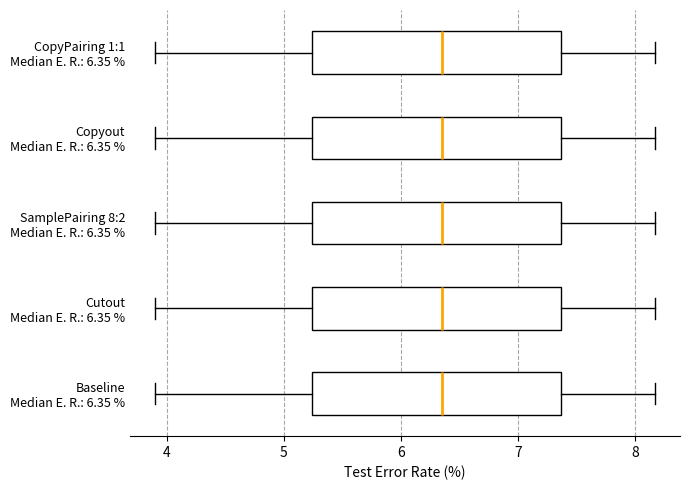

Reading bottom to top, read every box against the x-axis: the position of its median line, the range the box covers, and the ends of its whiskers. The values are not printed on the chart, so give them approximately, as read against the axis.

Baseline Median E. R.: 6.35 %: median 6.4, box 5.2 to 7.4, whiskers 3.9 to 8.2
Cutout Median E. R.: 6.35 %: median 6.4, box 5.2 to 7.4, whiskers 3.9 to 8.2
SamplePairing 8:2 Median E. R.: 6.35 %: median 6.4, box 5.2 to 7.4, whiskers 3.9 to 8.2
Copyout Median E. R.: 6.35 %: median 6.4, box 5.2 to 7.4, whiskers 3.9 to 8.2
CopyPairing 1:1 Median E. R.: 6.35 %: median 6.4, box 5.2 to 7.4, whiskers 3.9 to 8.2